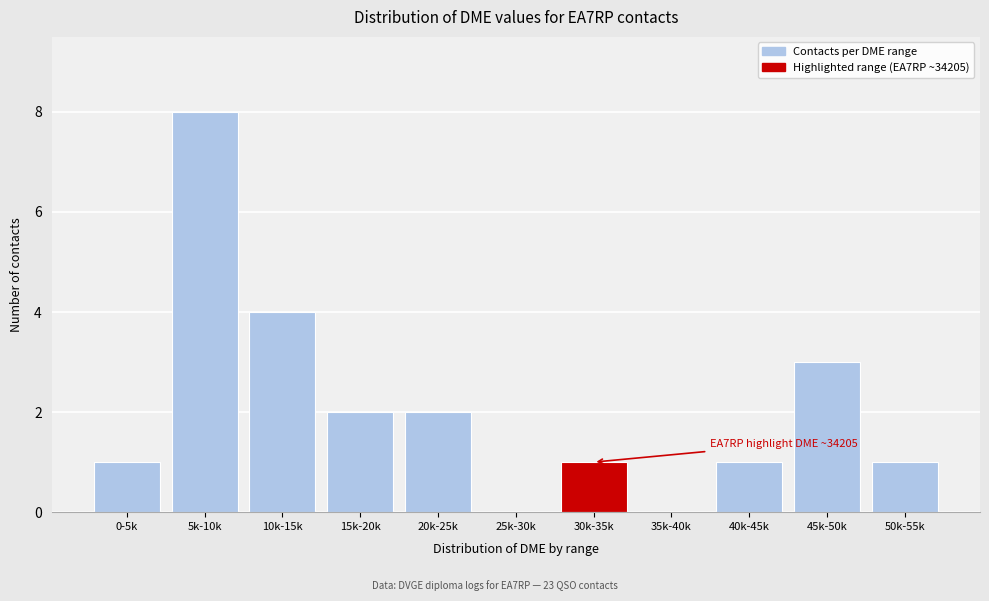

Reading right to left, what are all the values shown in this chart?

50k-55k=1	45k-50k=3	40k-45k=1	35k-40k=0	30k-35k=1	25k-30k=0	20k-25k=2	15k-20k=2	10k-15k=4	5k-10k=8	0-5k=1